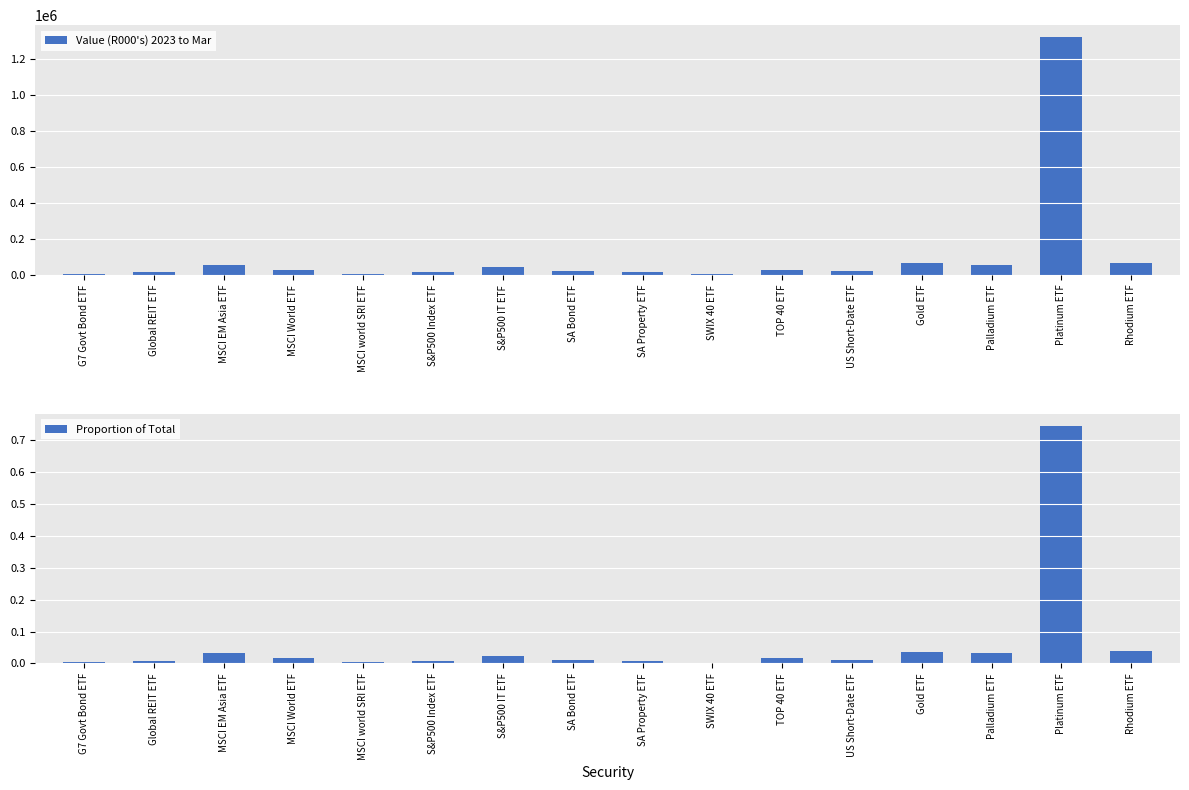

What are all the series names shown in the legend?

Value (R000's) 2023 to Mar, Proportion of Total